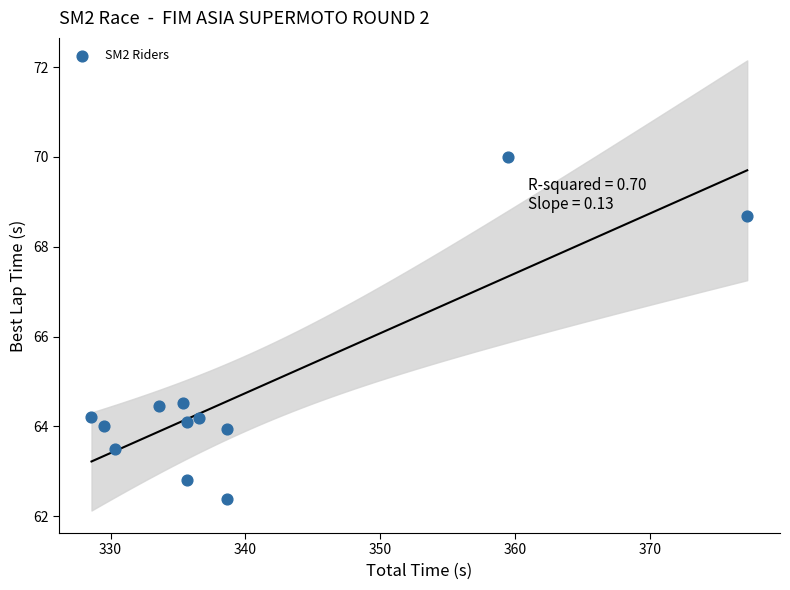

What is the average X value?

339.9